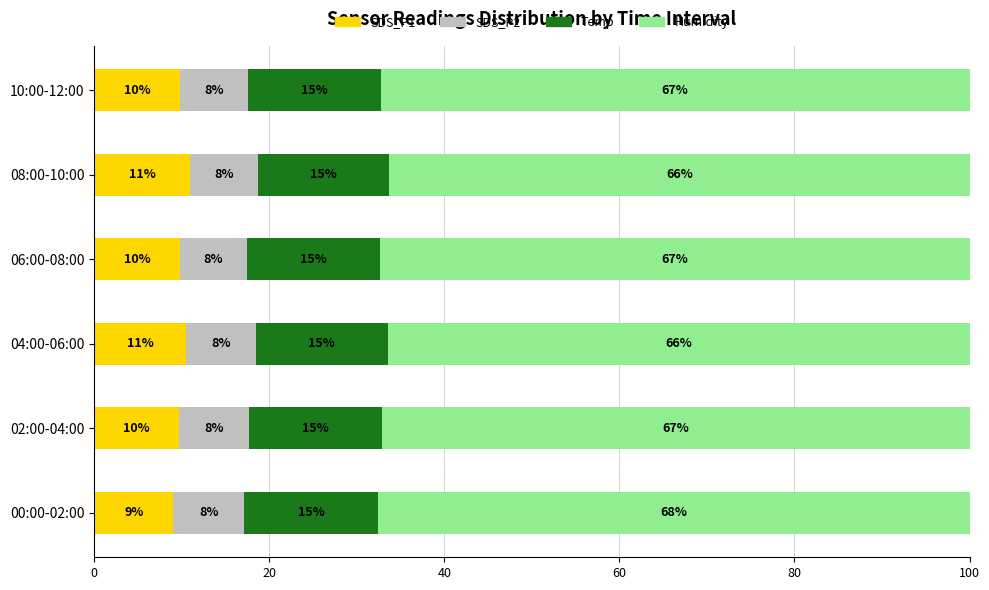

What is the highest value of the SDS_P1 series?

10.9